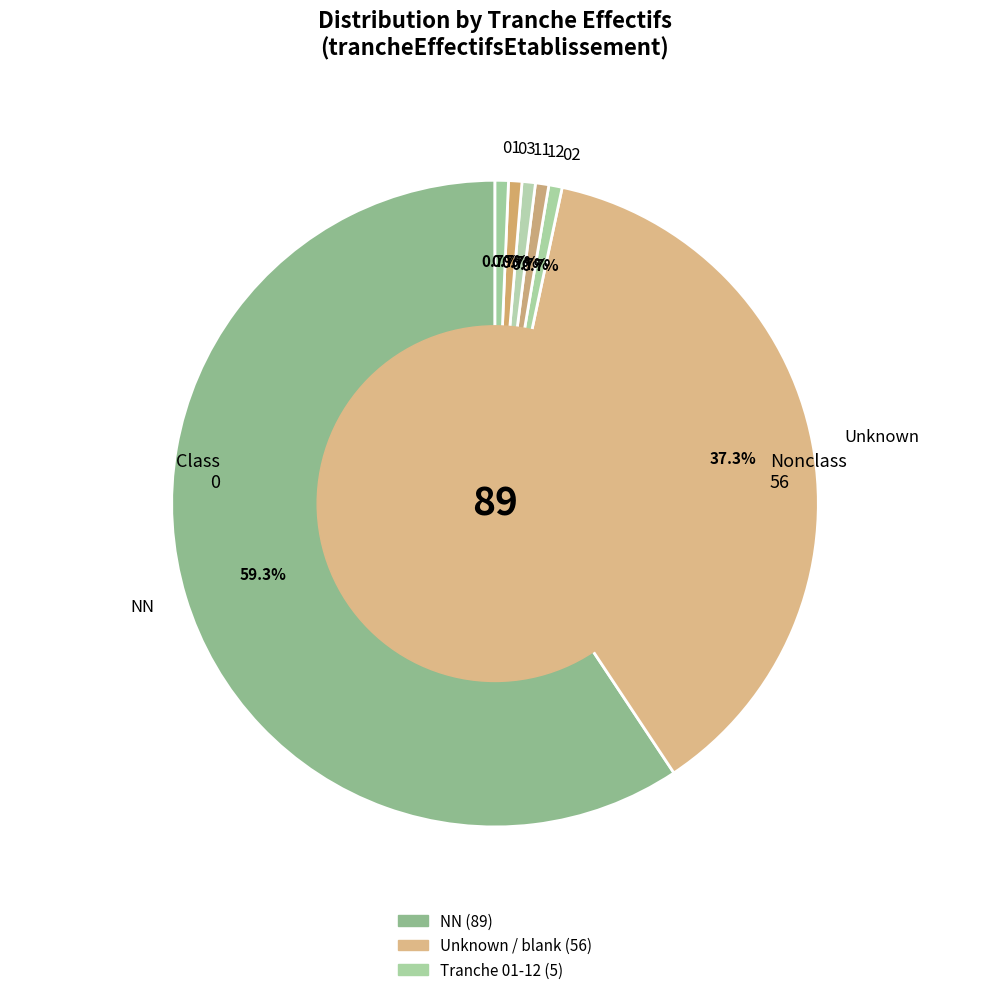

Combined, do 03 and 12 account for over 50%?

No